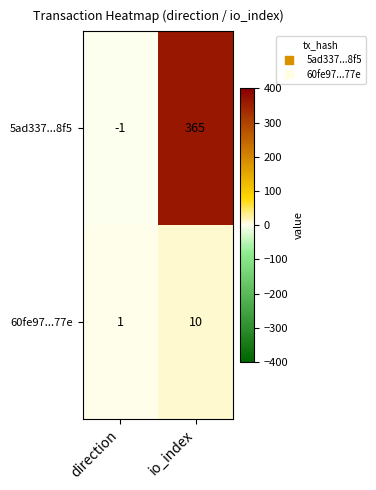

Which category has the highest value in the 60fe97...77e series?

io_index